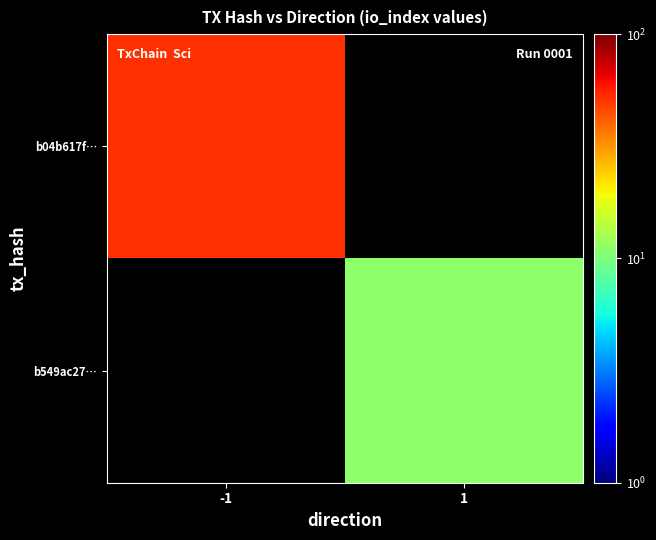

What is the minimum value shown in the chart?

11.0